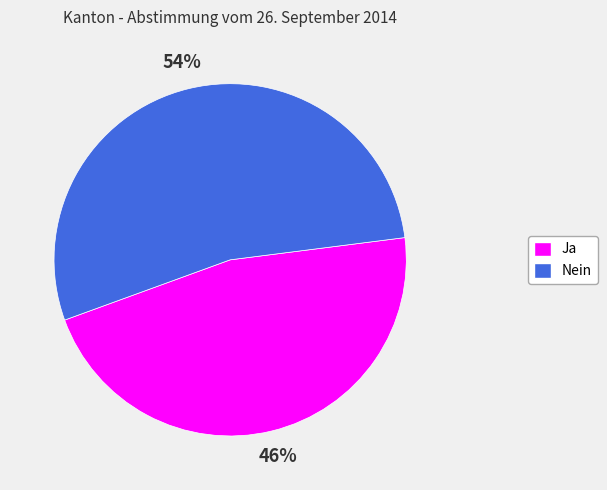

Rank the categories by value from lowest to highest.

Ja, Nein